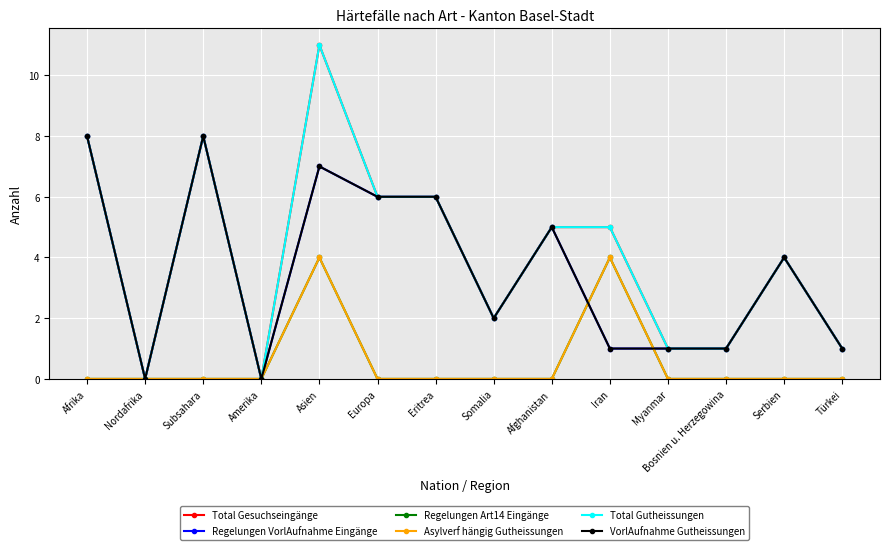

True or false: Regelungen Art14 Eingänge has a value of 2 at Asien.

False